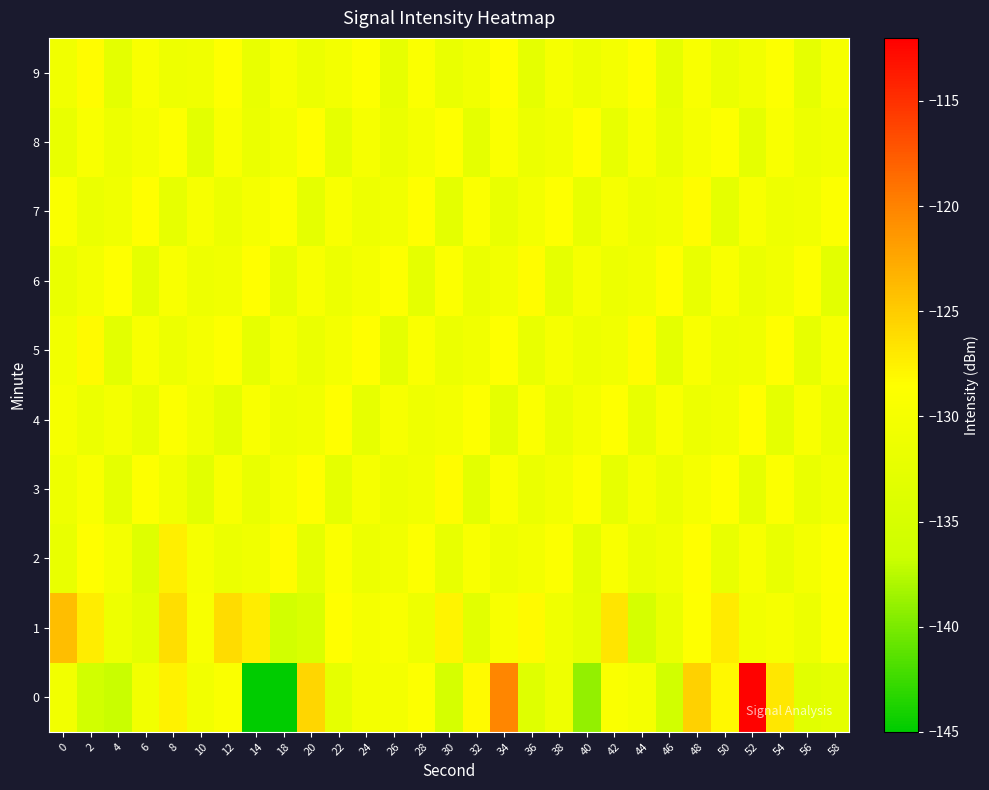

What is the spread (max minus min) of values at 38?

3.8